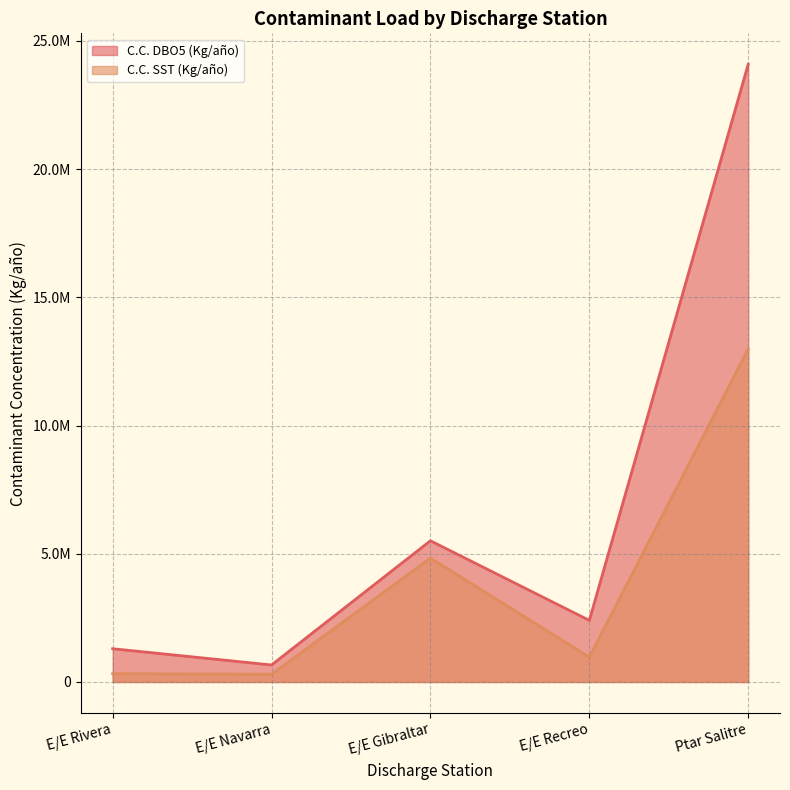

At which label does C.C. SST (Kg/año) reach its minimum?

E/E Navarra